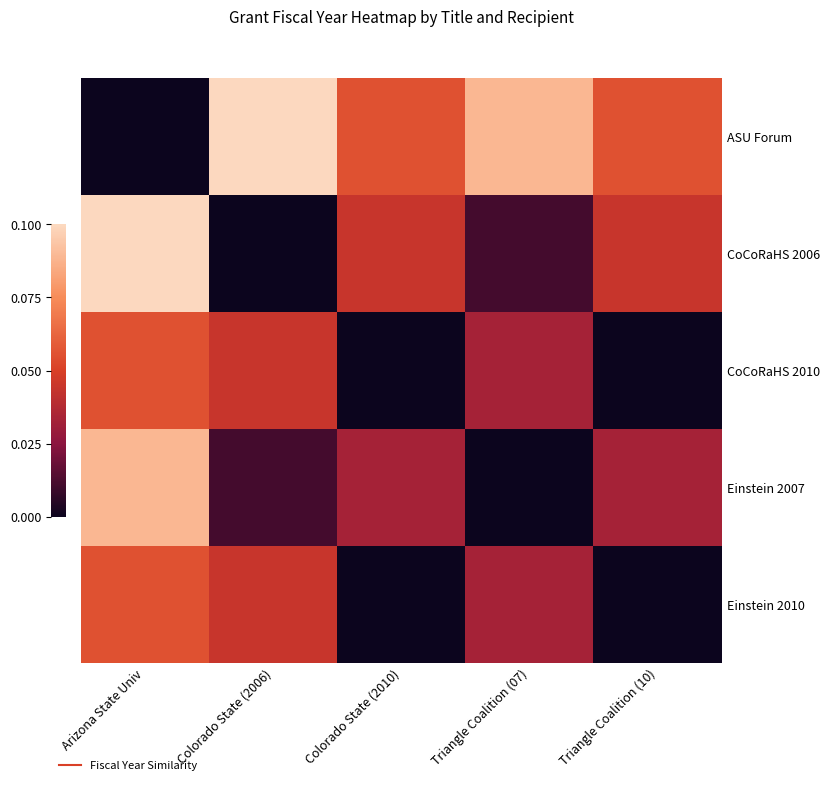

At which category is the sum across all series the highest?

Arizona State Univ